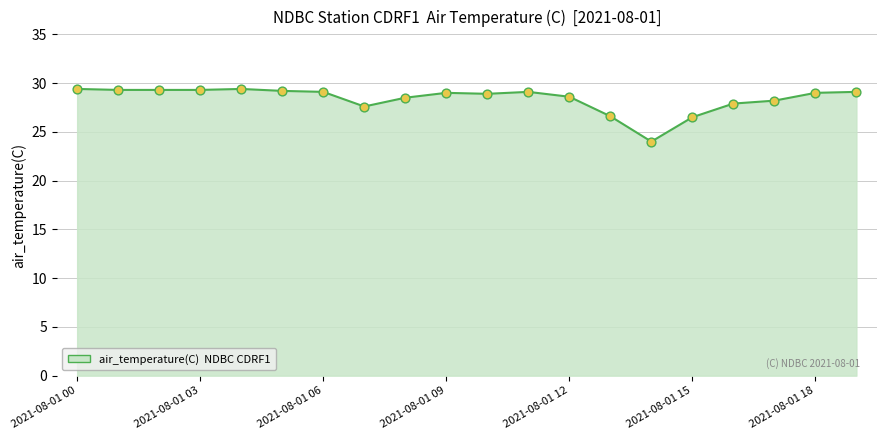

What is the difference between the maximum and minimum values?

5.4